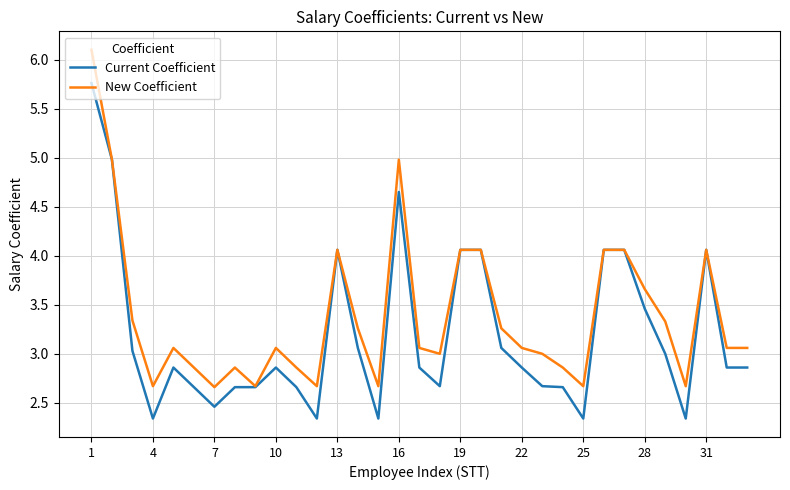

Which series has the largest range (max minus min)?

New Coefficient